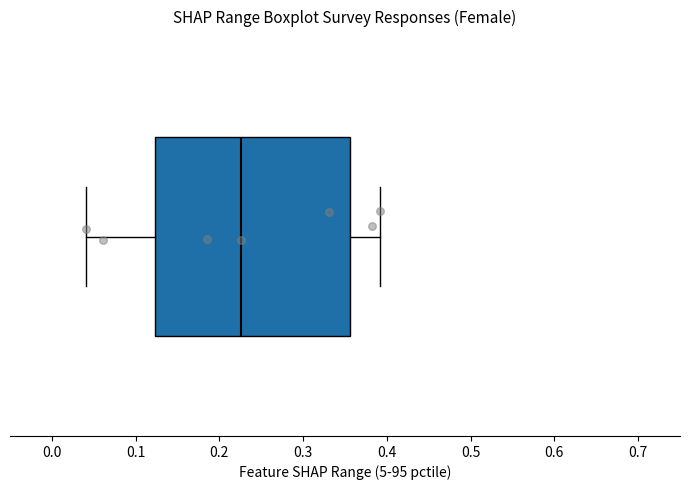

Where is the right edge of the box on the x-axis? The values are not printed on the chart, so give them approximately, as read against the axis.

0.36